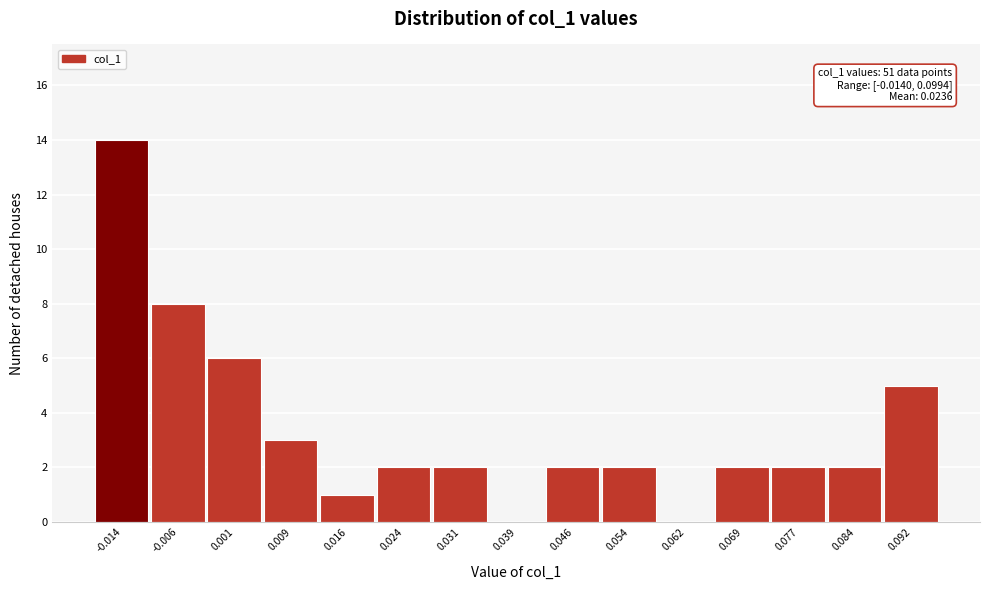

Reading left to right, transcribe all the data shown in this chart.

-0.014=14	-0.006=8	0.001=6	0.009=3	0.016=1	0.024=2	0.031=2	0.039=0	0.046=2	0.054=2	0.062=0	0.069=2	0.077=2	0.084=2	0.092=5